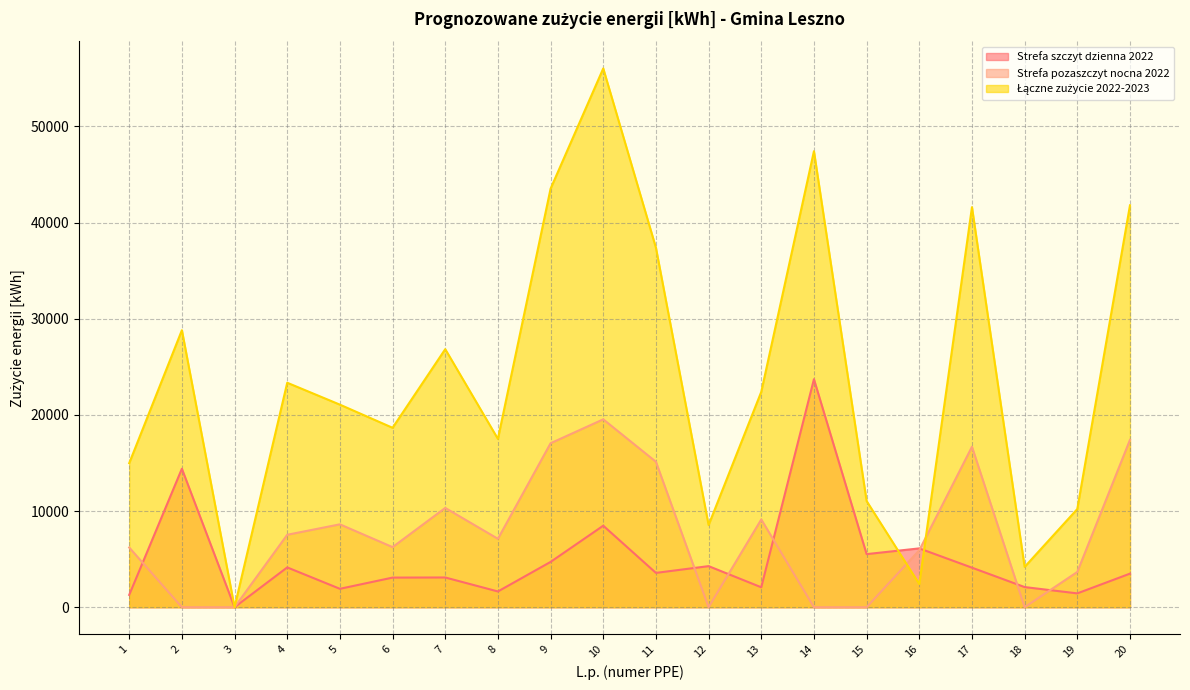

Reading right to left, transcribe all the data shown in this chart.

Strefa szczyt dzienna 2022: 3492	1438	2095	4113	6118	5521	23713	2072	4272	3568	8477	4710	1638	3092	3080	1914	4139	0	14403	1280
Strefa pozaszczyt nocna 2022: 17405	3667	0	16687	5922	0	0	9127	0	15124	19538	17052	7114	10325	6250	8619	7533	0	0	6210
Łączne zużycie 2022-2023: 41794	10210	4190	41600	2408	11042	47426	22398	8544	37384	56030	43524	17504	26834	18660	21066	23344	0	28806	14980